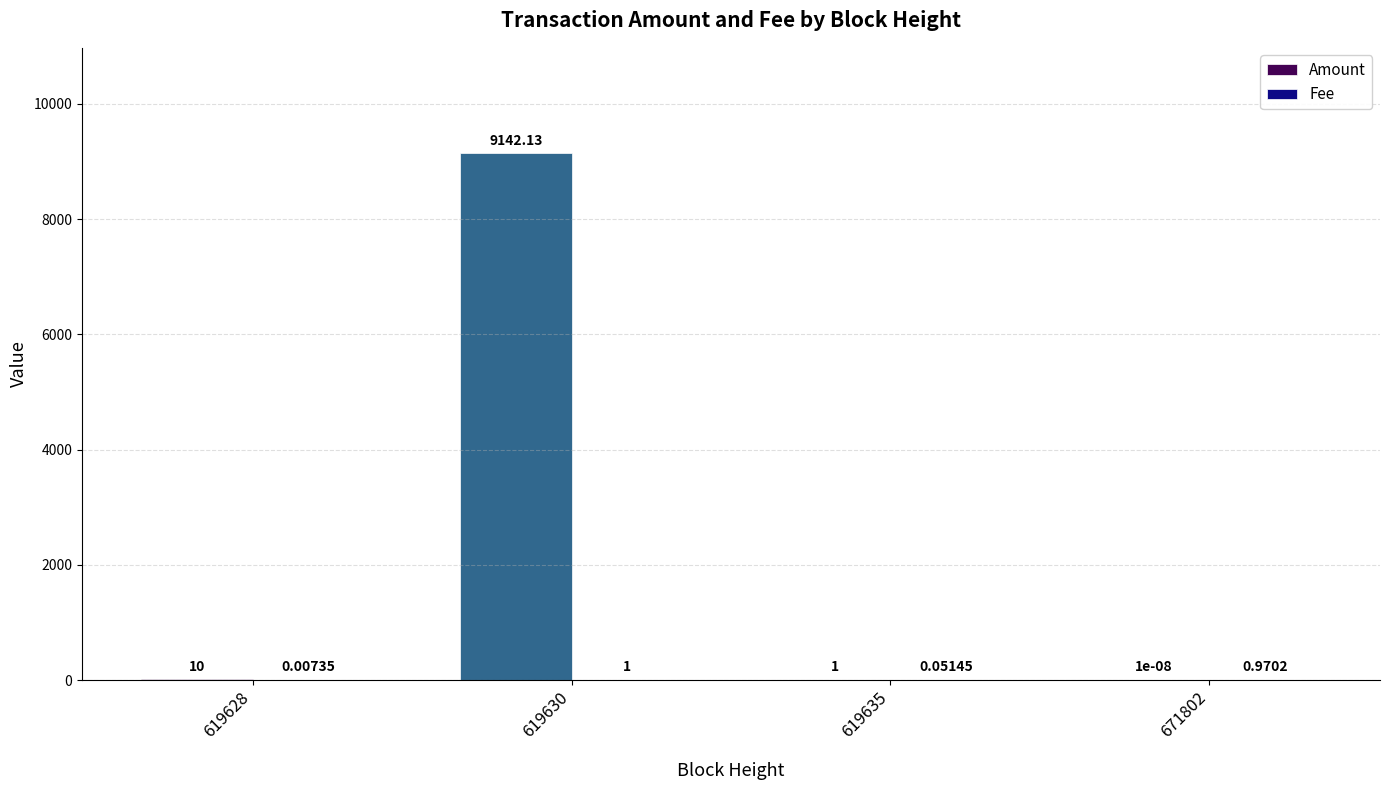

Which series has the largest range (max minus min)?

Amount